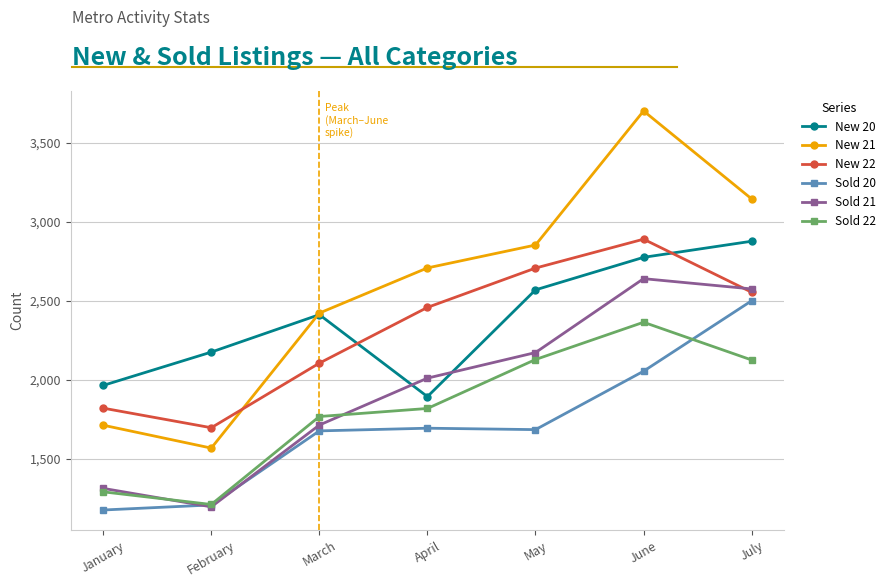

In New 20, how many points are higher than both neighbors (excluding endpoints)?

1